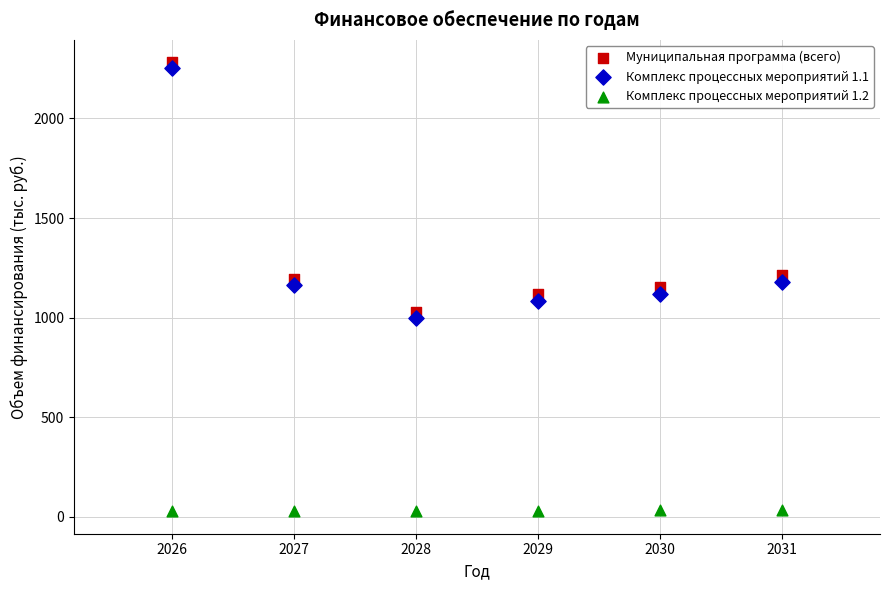

Which series contains the lowest Y value?

Комплекс процессных мероприятий 1.2